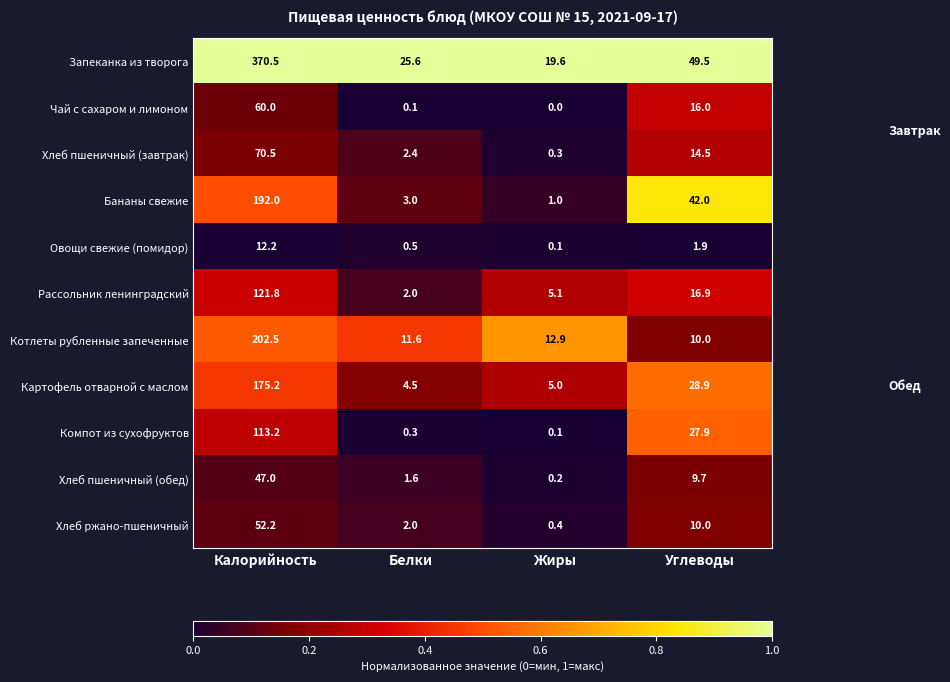

True or false: Компот из сухофруктов has a value of 160.9 at Калорийность.

False